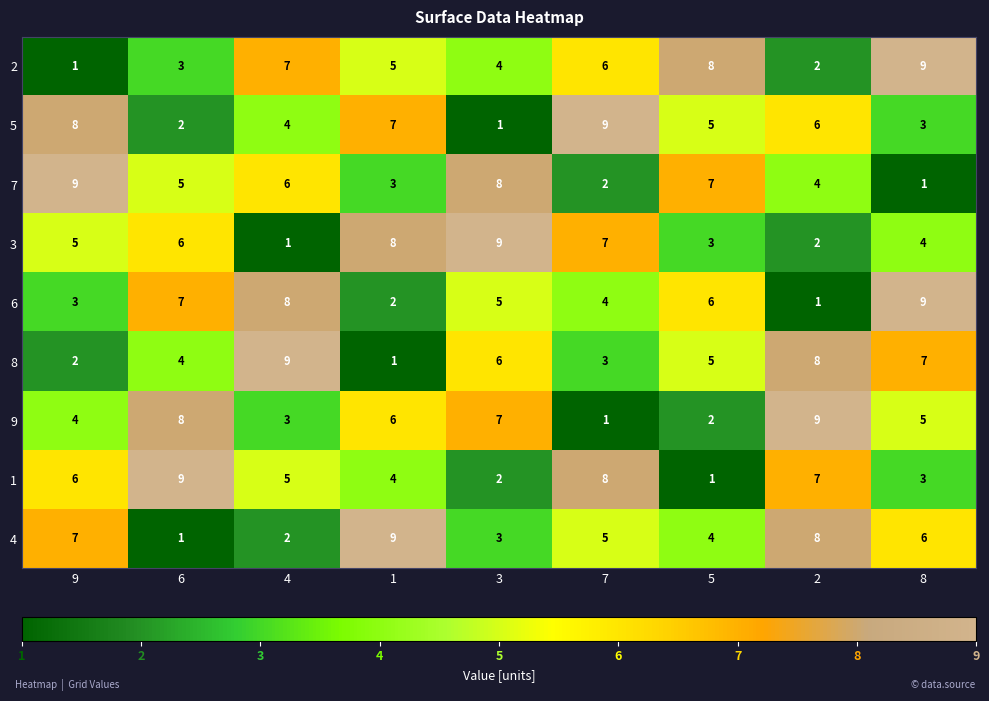

Is it true that 3 equals 0 at 4?

False